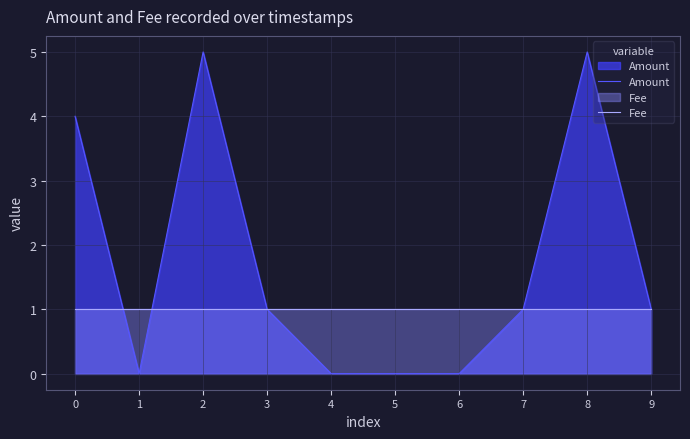

Which series changed the most between 5 and 7?

Amount